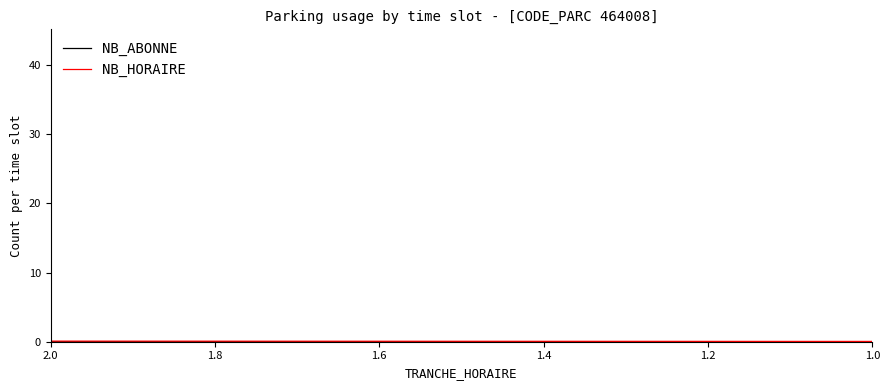

At which label does NB_ABONNE reach its minimum?

2.0